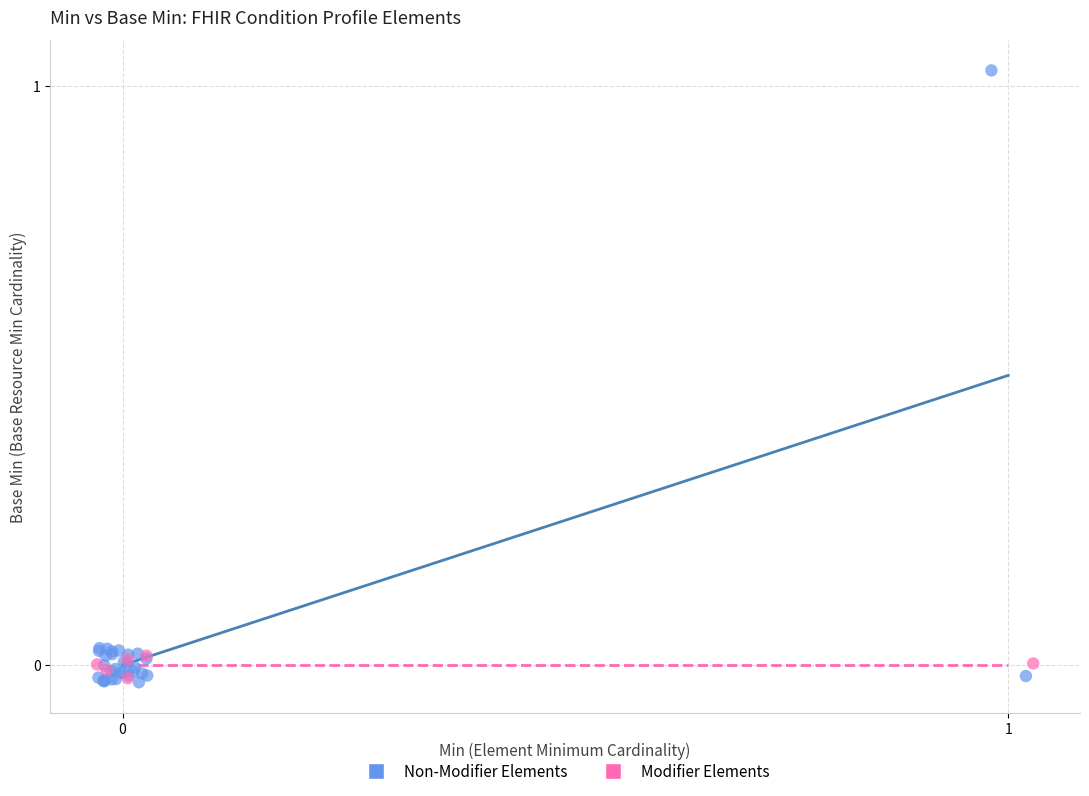

Which series has the widest spread of Y values?

Non-Modifier Elements